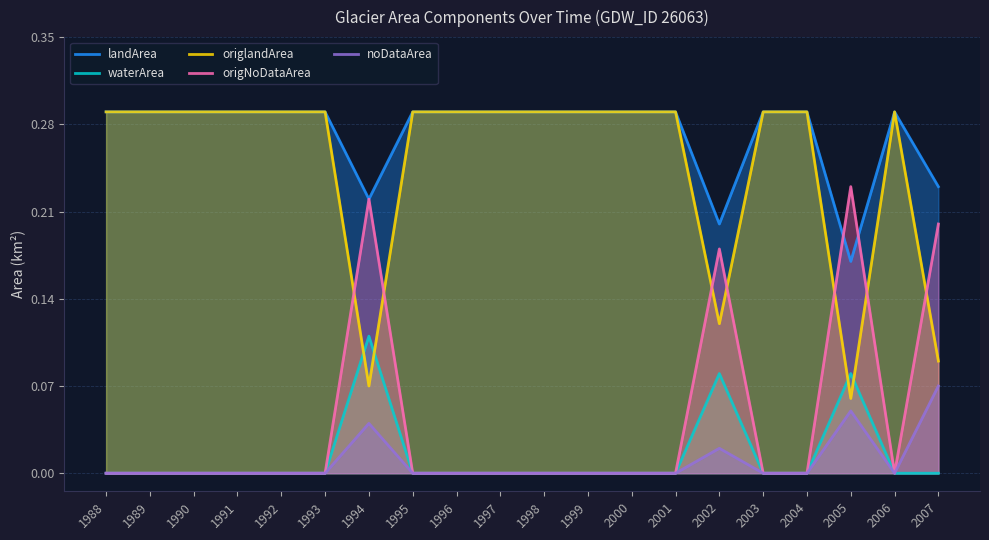

At which label is origlandArea closest to 0?

2005